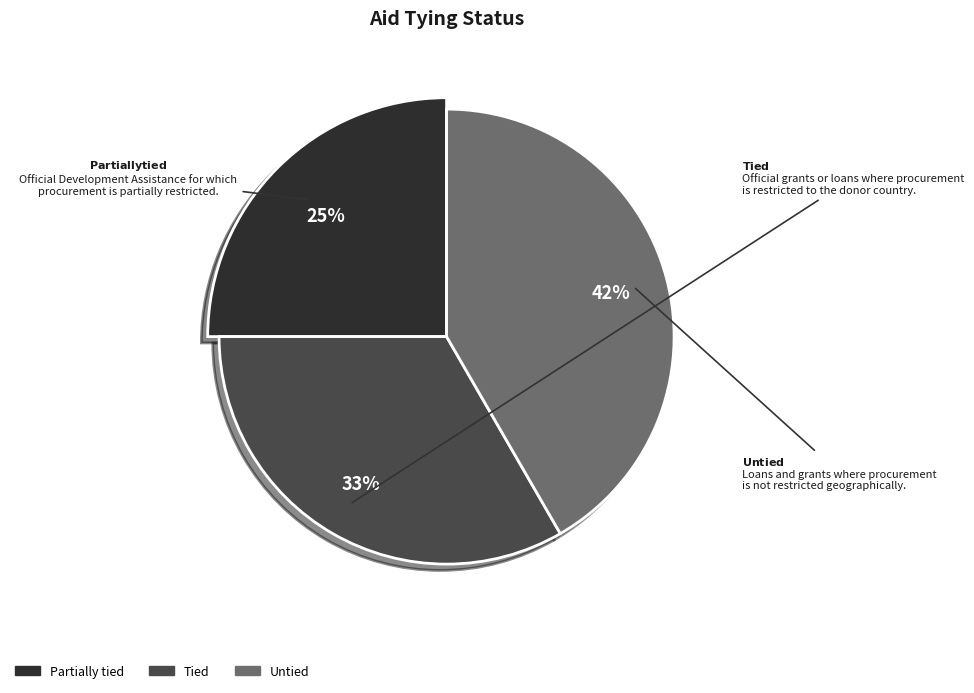

Which category has the smallest portion of the pie?

Partially tied